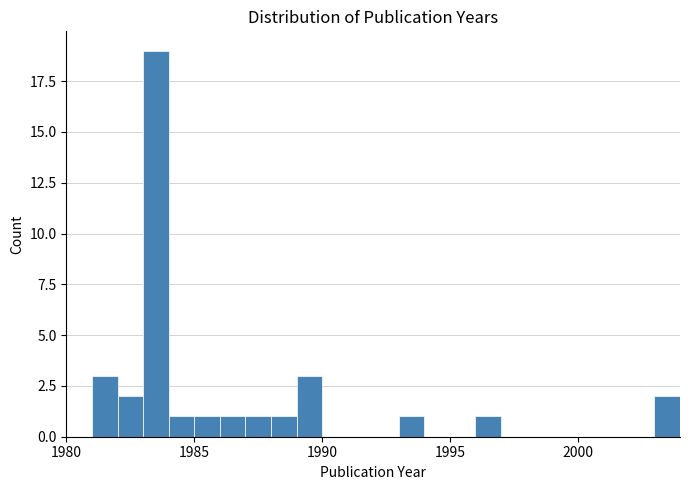

Around what value on the x-axis is the tallest bar? Give the approximate position of its centre, as read against the axis.

1983.5